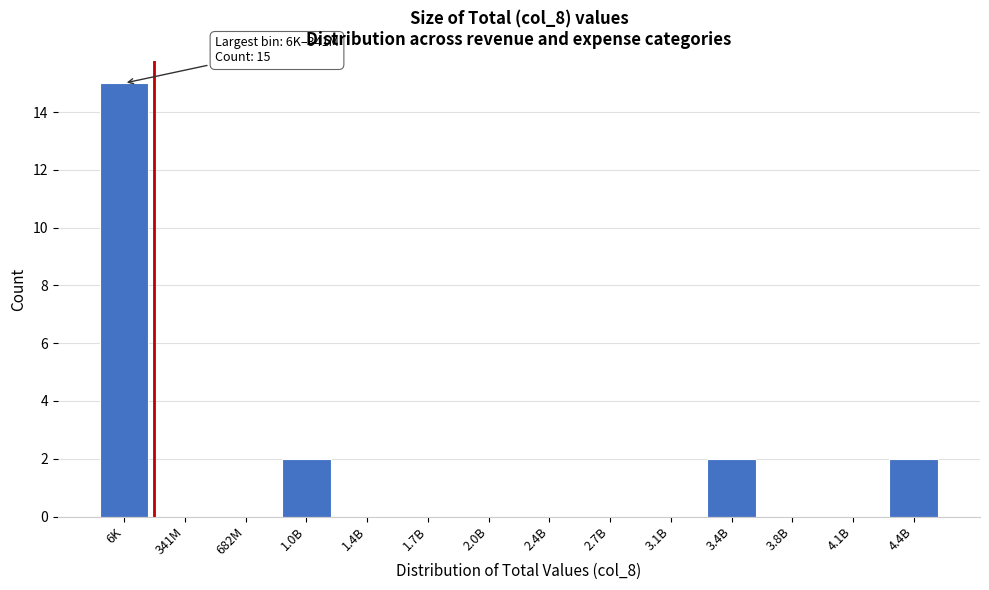

Reading right to left, what are all the values shown in this chart?

4.4B=2	4.1B=0	3.8B=0	3.4B=2	3.1B=0	2.7B=0	2.4B=0	2.0B=0	1.7B=0	1.4B=0	1.0B=2	682M=0	341M=0	6K=15